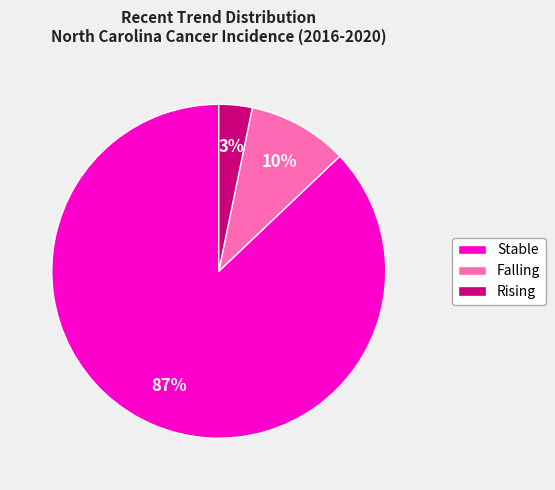

To the nearest percent, what percentage of the pie is Rising?

3%